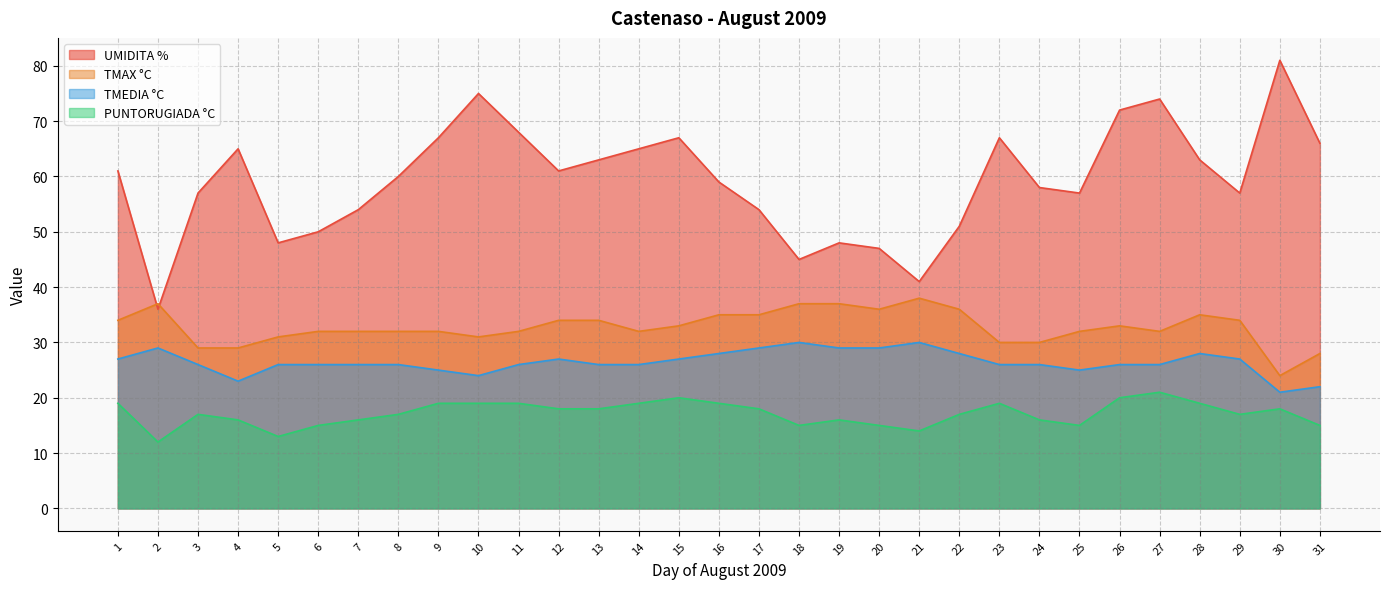

In TMEDIA °C, how many points are higher than both neighbors (excluding endpoints)?

5